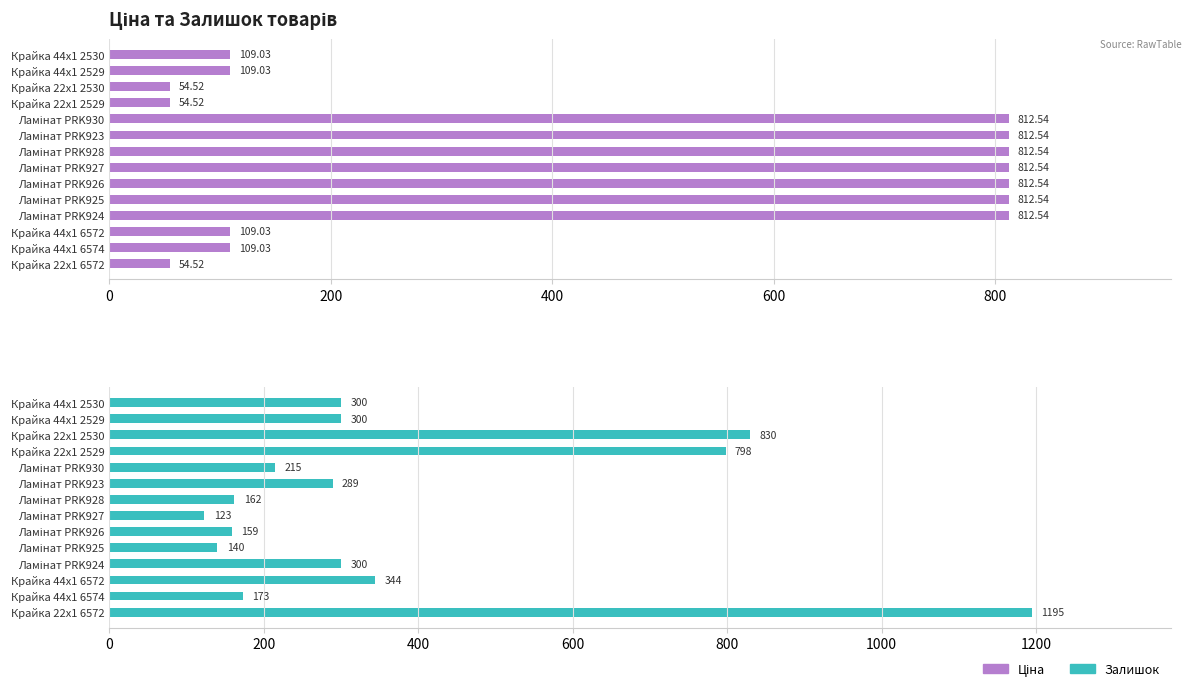

At Ламінат PRK923, list the series in order from largest to smallest.

Ціна, Залишок